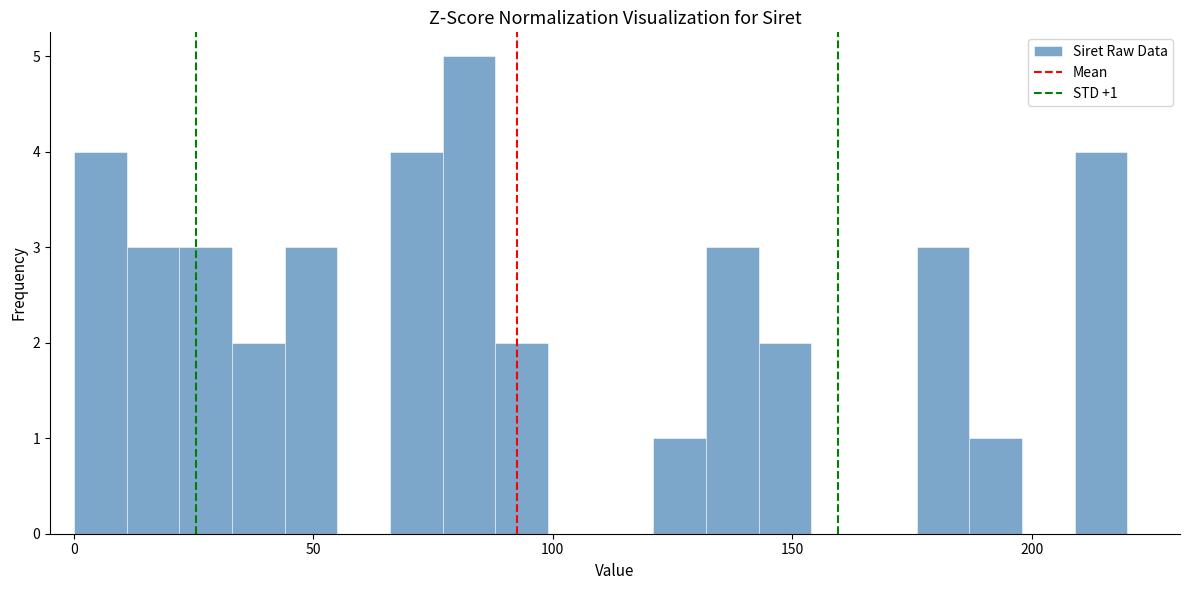

Around what value on the x-axis is the tallest bar? Give the approximate position of its centre, as read against the axis.

85